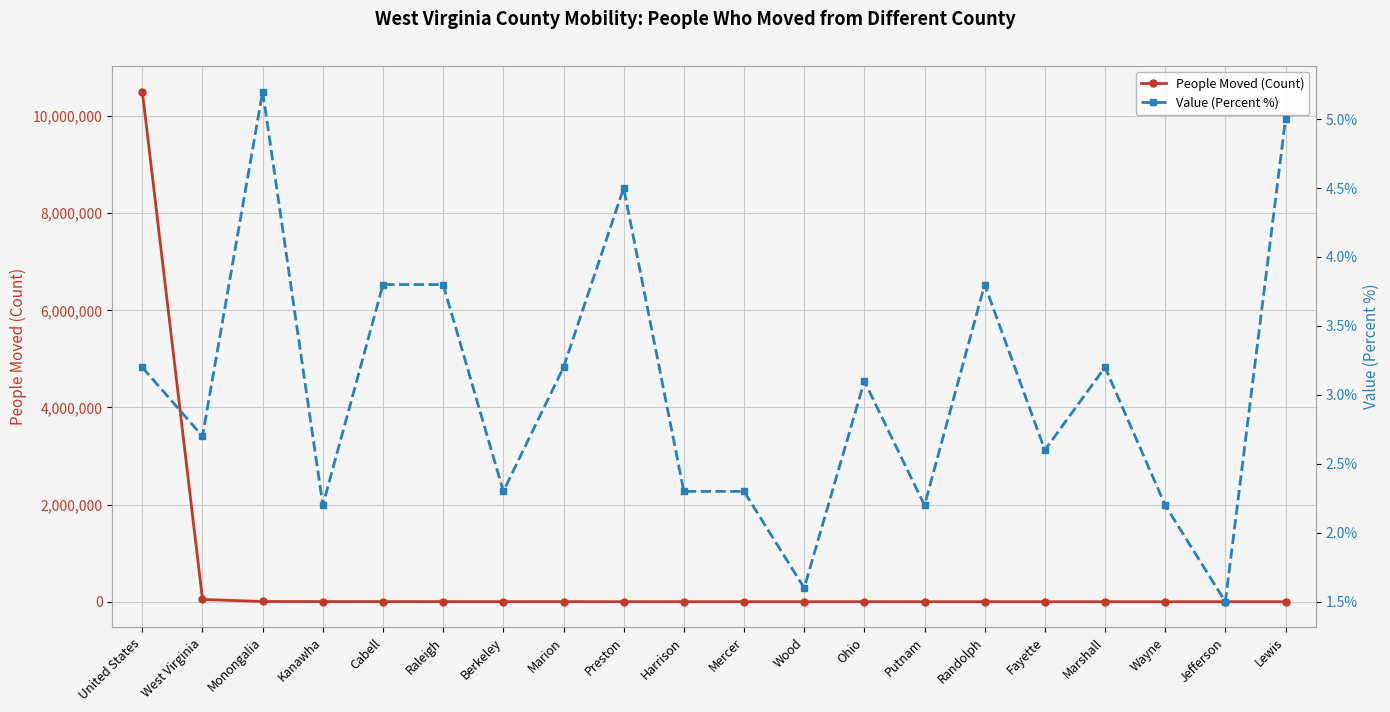

Rank the categories by People Moved (Count) value from lowest to highest.

Lewis, Jefferson, Wayne, Marshall, Fayette, Randolph, Putnam, Ohio, Mercer, Wood, Harrison, Preston, Marion, Berkeley, Raleigh, Cabell, Kanawha, Monongalia, West Virginia, United States